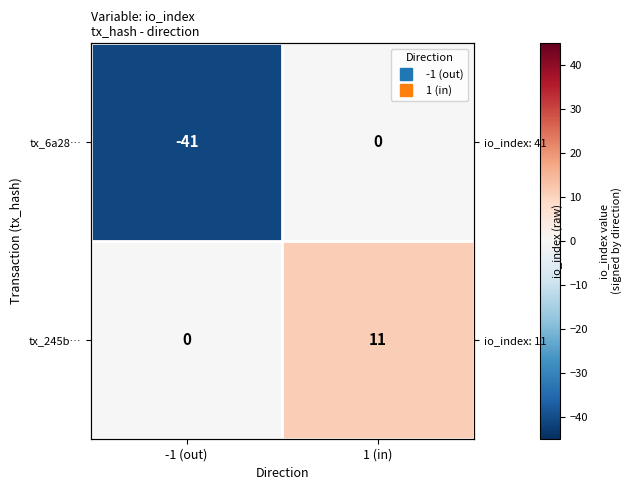

True or false: tx_6a28… has a value of -41 at -1 (out).

True